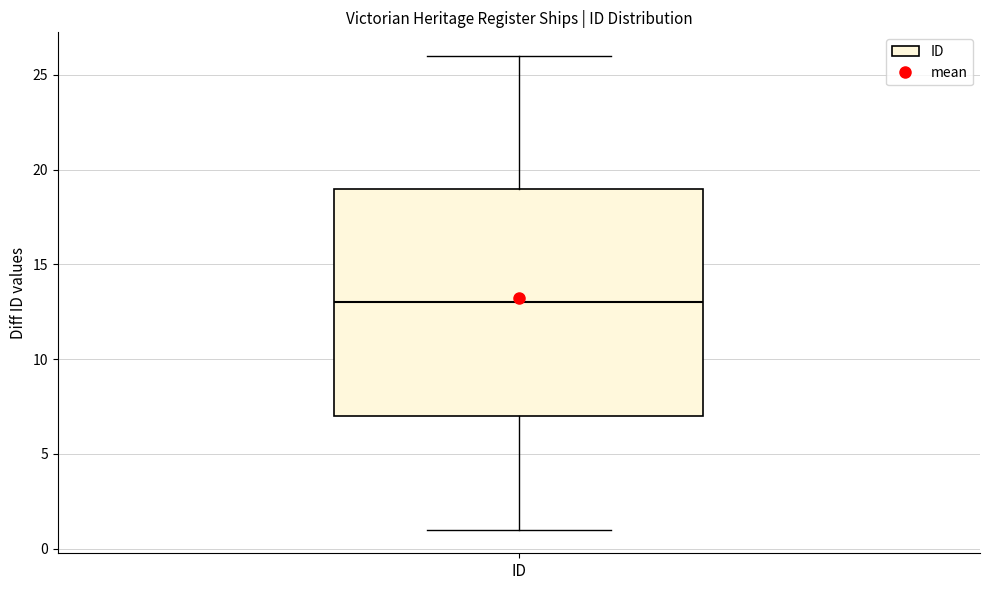

Where is the upper edge of the box for ID on the y-axis? The values are not printed on the chart, so give them approximately, as read against the axis.

19